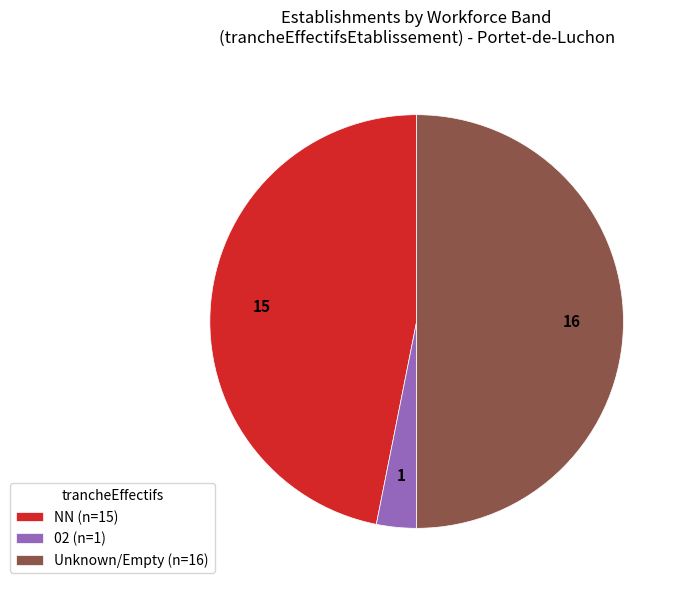

Rank the categories by value from lowest to highest.

02 (n=1), NN (n=15), Unknown/Empty (n=16)